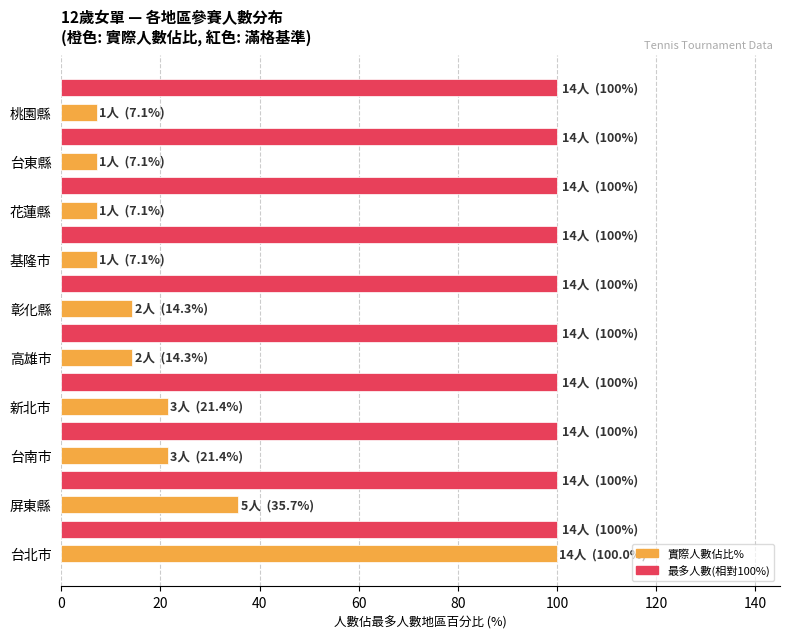

What is the total value across all series at 台東縣?

107.1